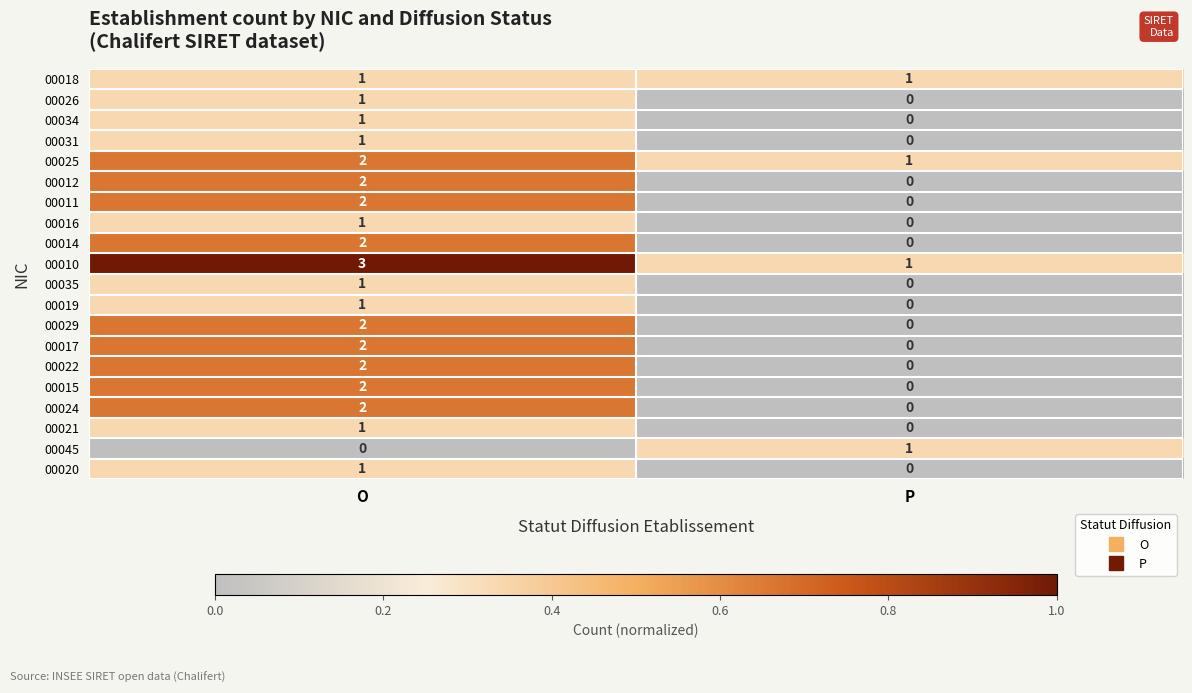

Which label corresponds to the largest value in the chart?

O